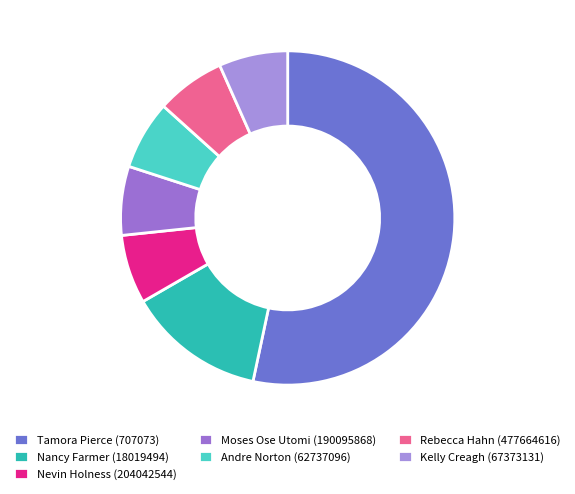

What percentage is the Rebecca Hahn (477664616) slice, to the nearest percent?

7%